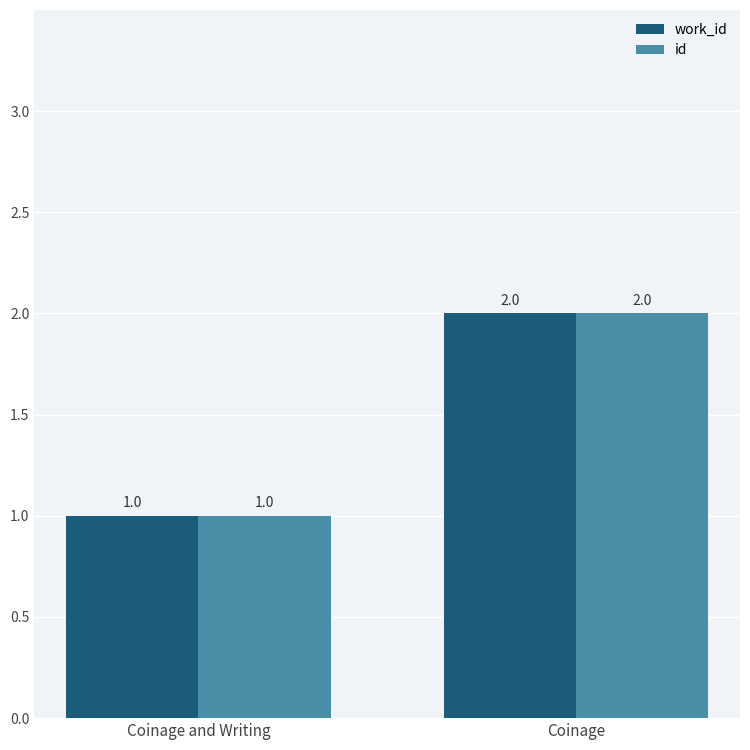

What is the label of the 2nd bar from the left?

Coinage